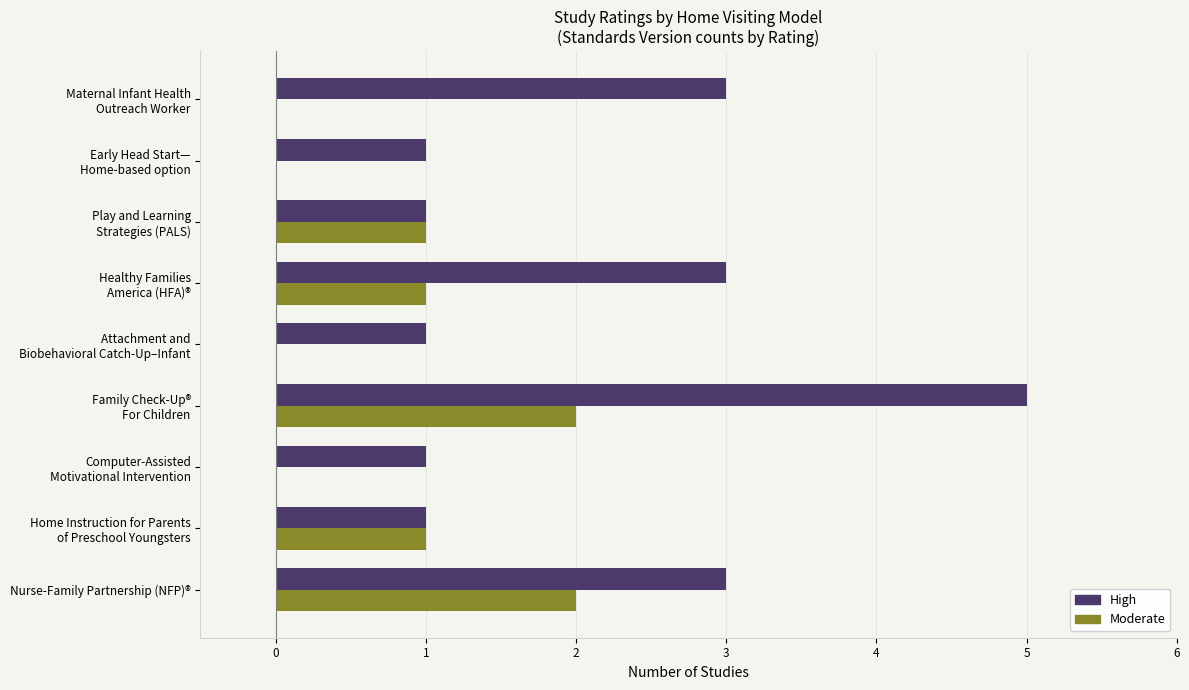

Count the number of categories in the chart.

9